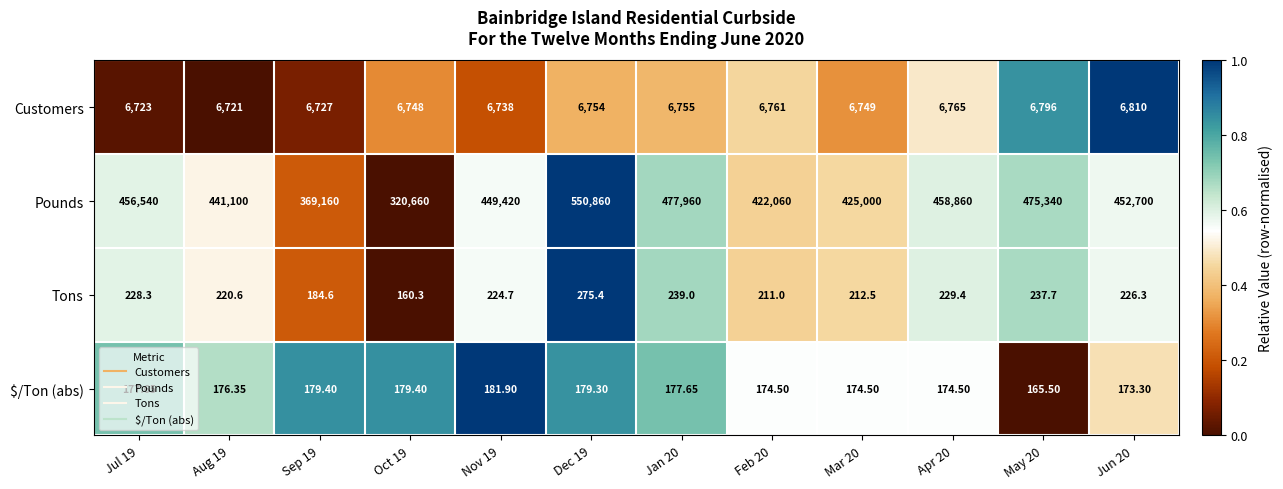

Which series has the widest spread of values?

Pounds